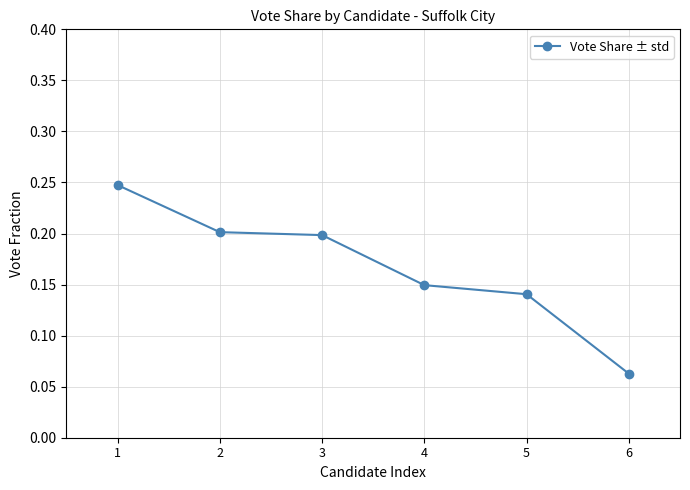

True or false: the data has more than 1 interior local peaks.

False